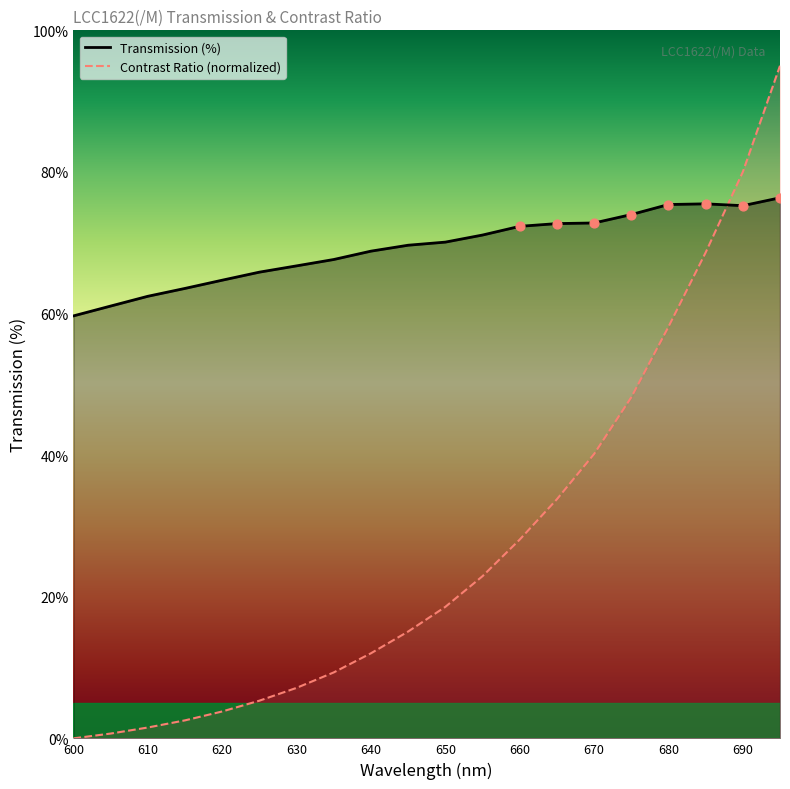

Which series contains the lowest Y value?

Contrast Ratio